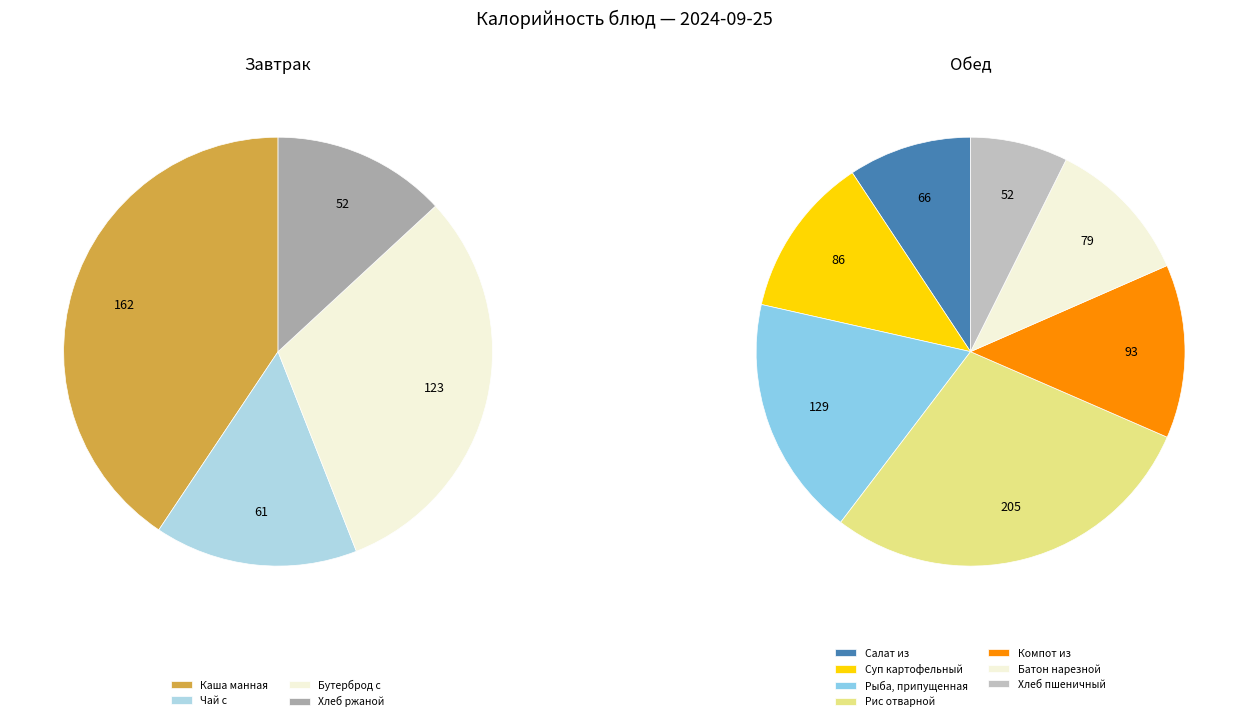

Is there a majority slice in this chart?

No